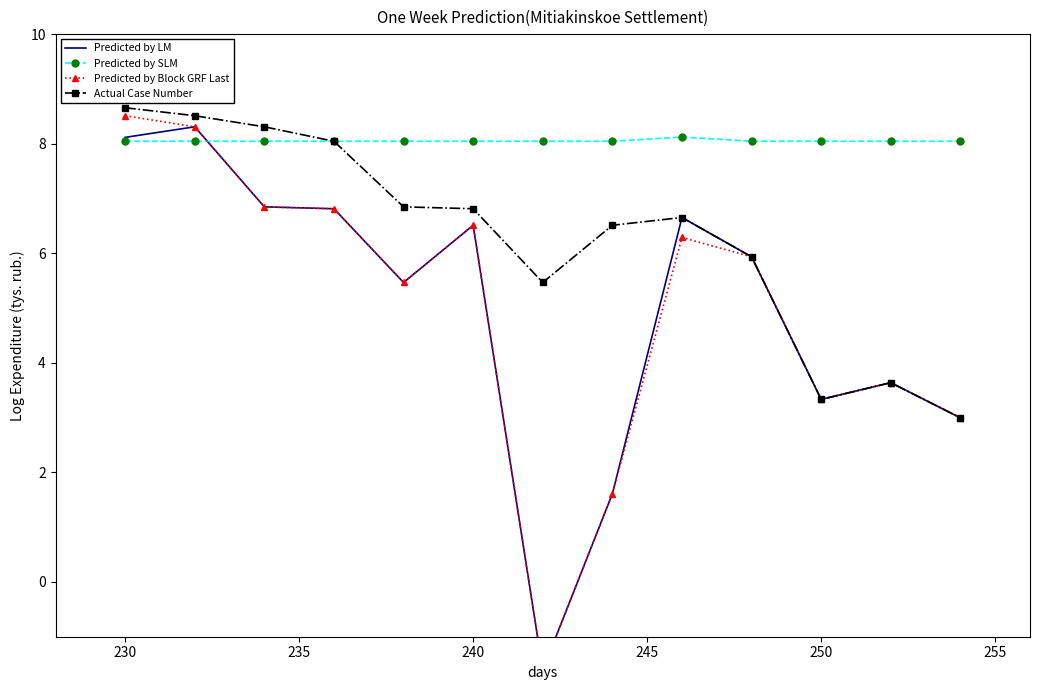

Is it true that Actual Case Number equals 8.7 at 230?

True